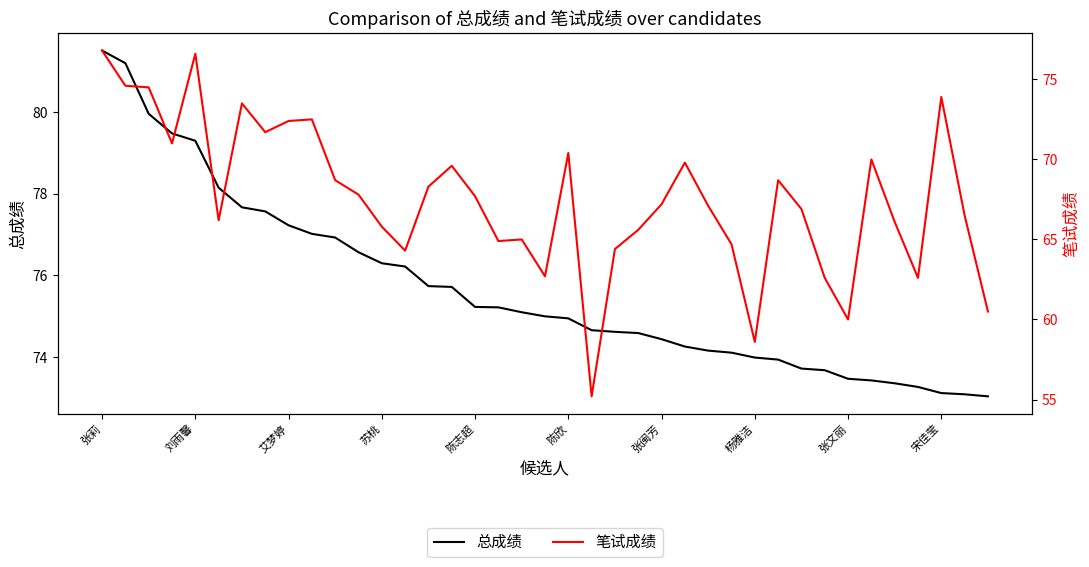

The 总成绩 series shows 112.1 at 苏桃. True or false?

False